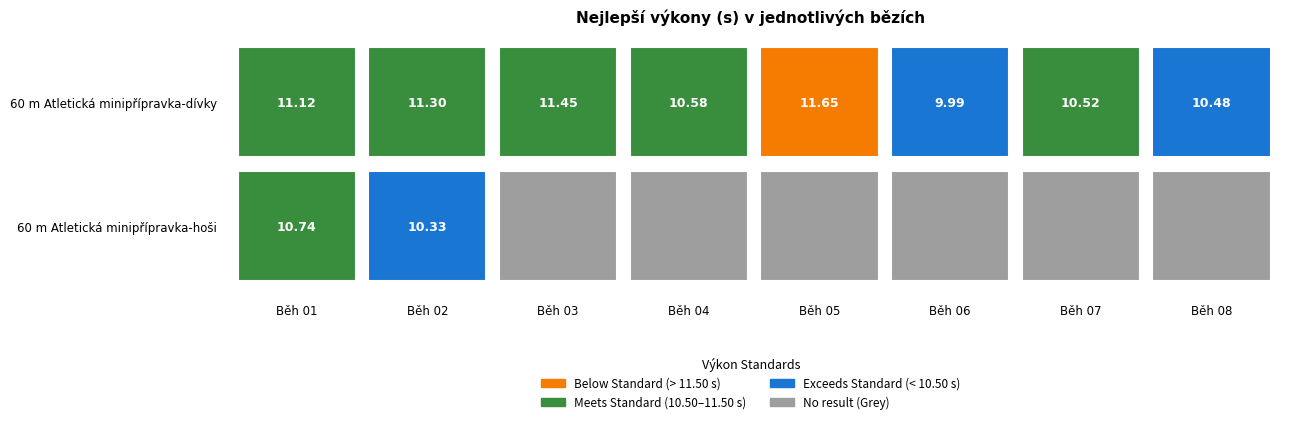

How many series are shown in this chart?

2